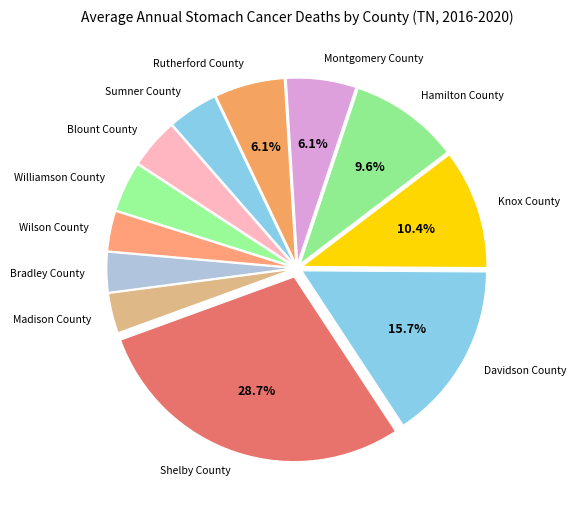

How many segments does this pie chart have?

12